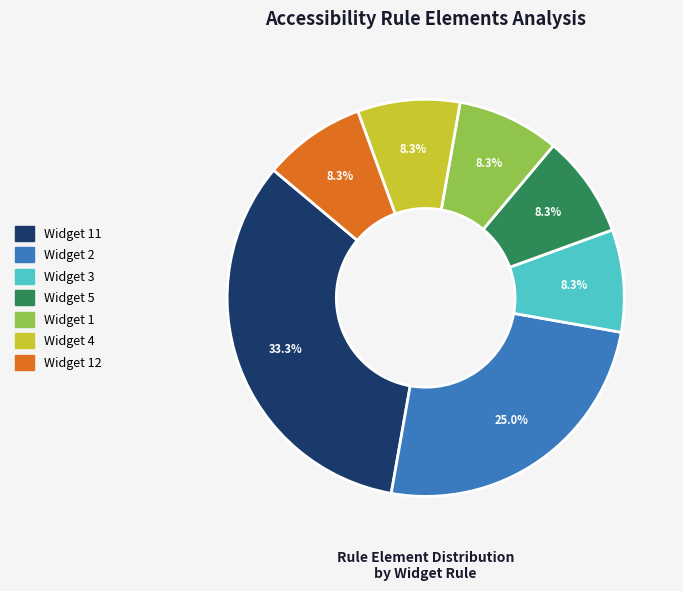

Is there a majority slice in this chart?

No